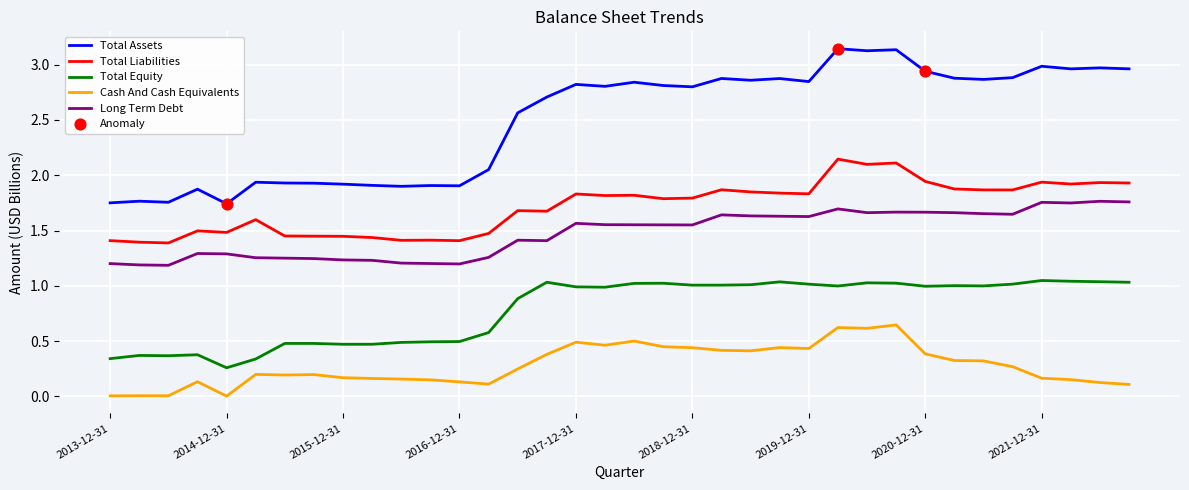

Which series has the widest spread of values?

Total Assets